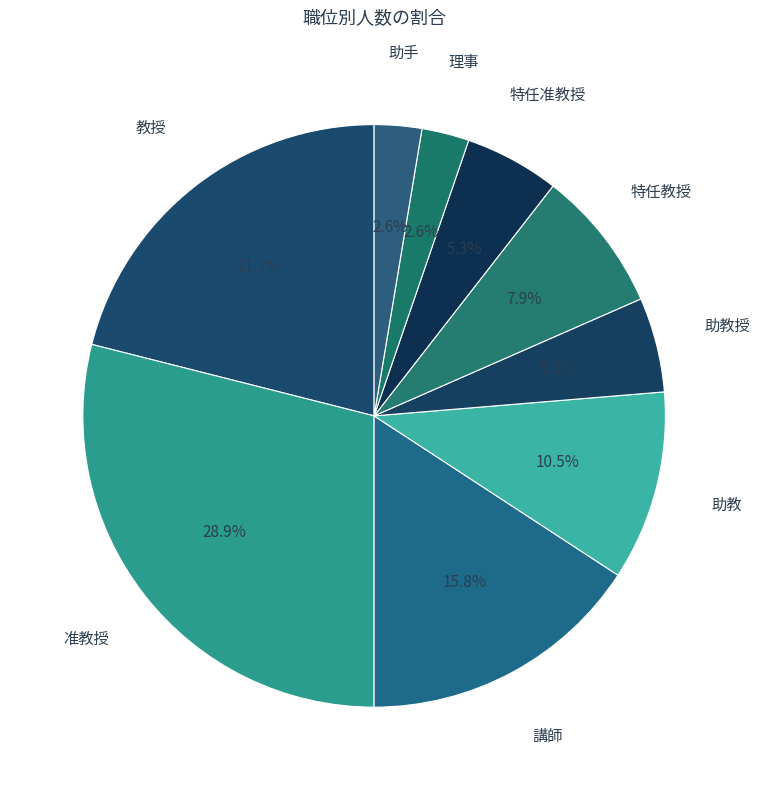

Between 特任教授 and 助手, which is larger?

特任教授